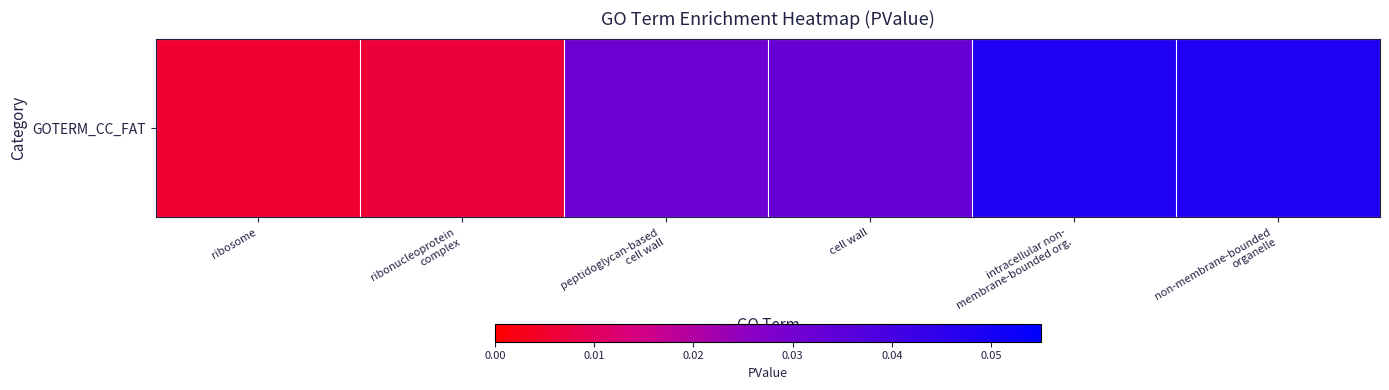

List the labels in order of value, largest first.

intracellular non-
membrane-bounded org., non-membrane-bounded
organelle, cell wall, peptidoglycan-based
cell wall, ribonucleoprotein
complex, ribosome